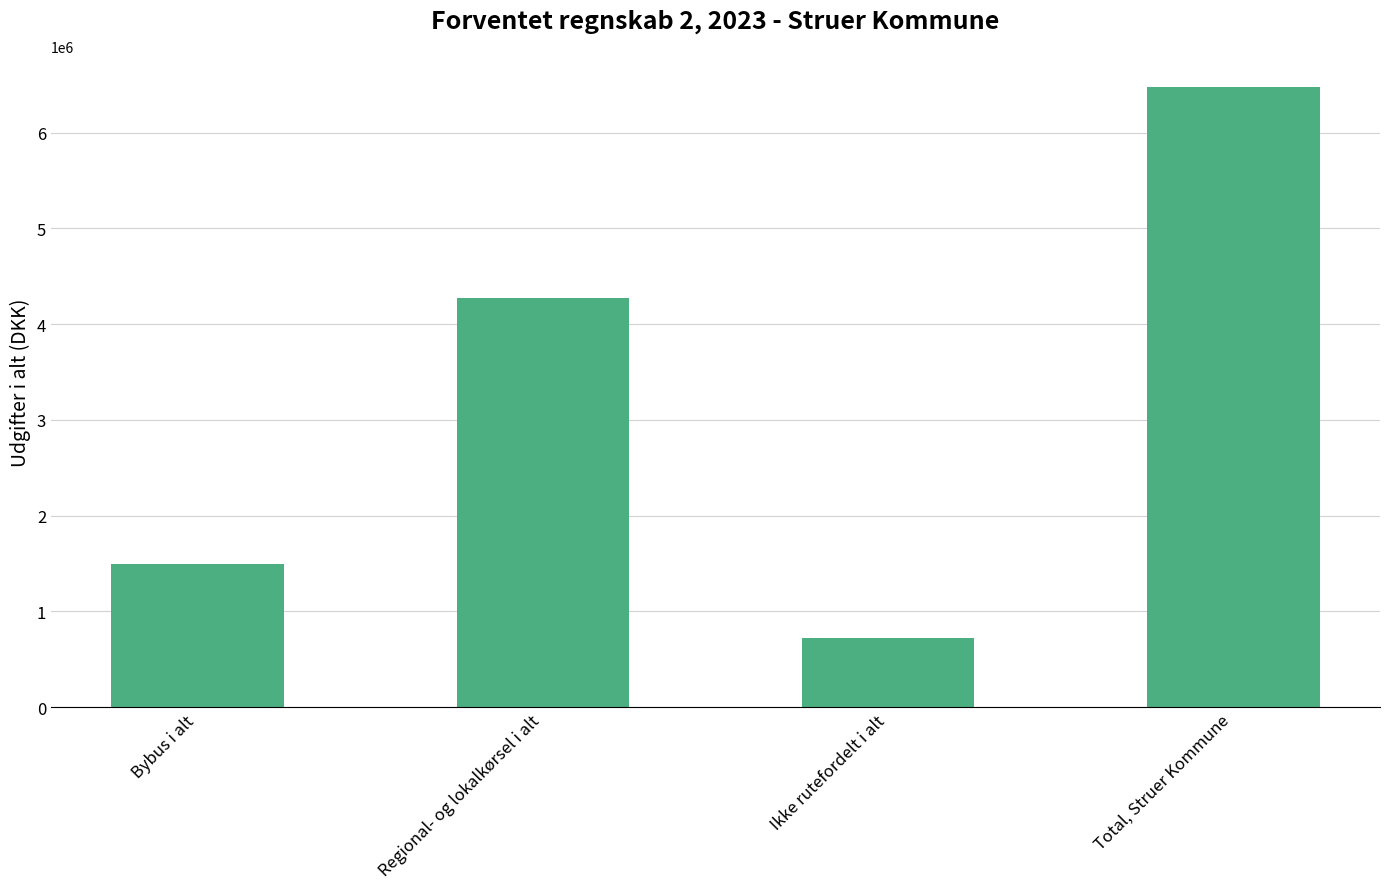

Rank the categories by value from highest to lowest.

Total, Struer Kommune, Regional- og lokalkørsel i alt, Bybus i alt, Ikke rutefordelt i alt